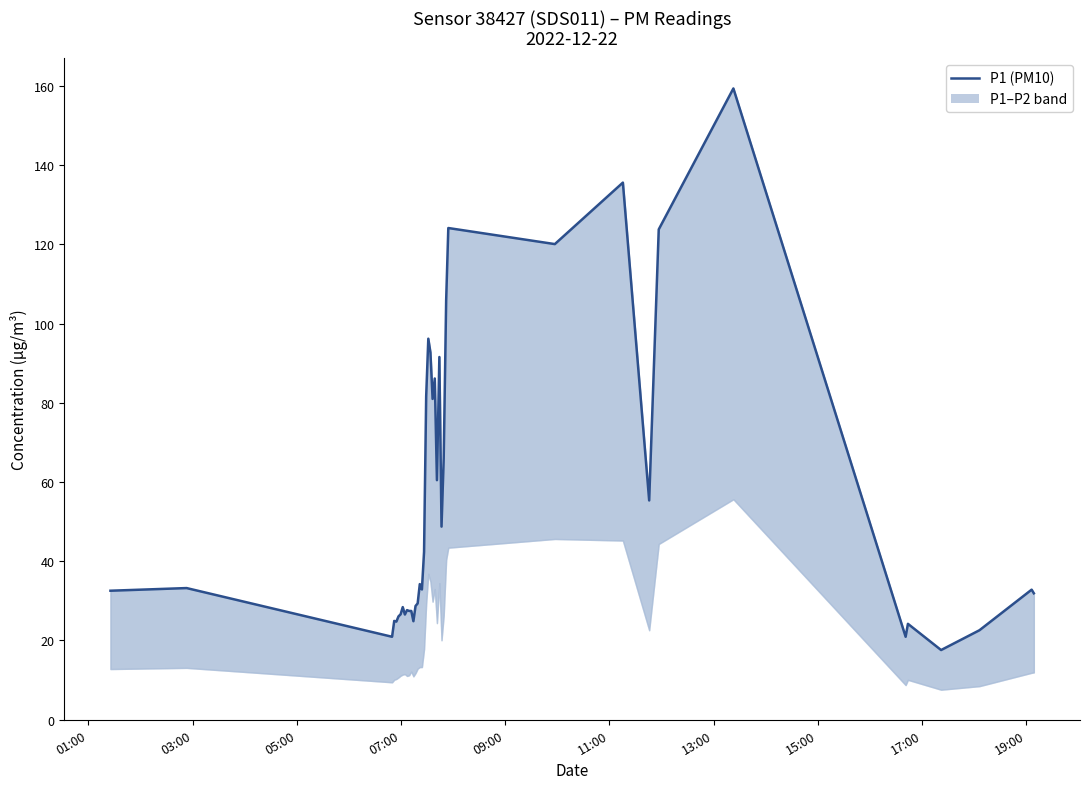

What is the lowest value of the P1 (PM10) series?

17.6